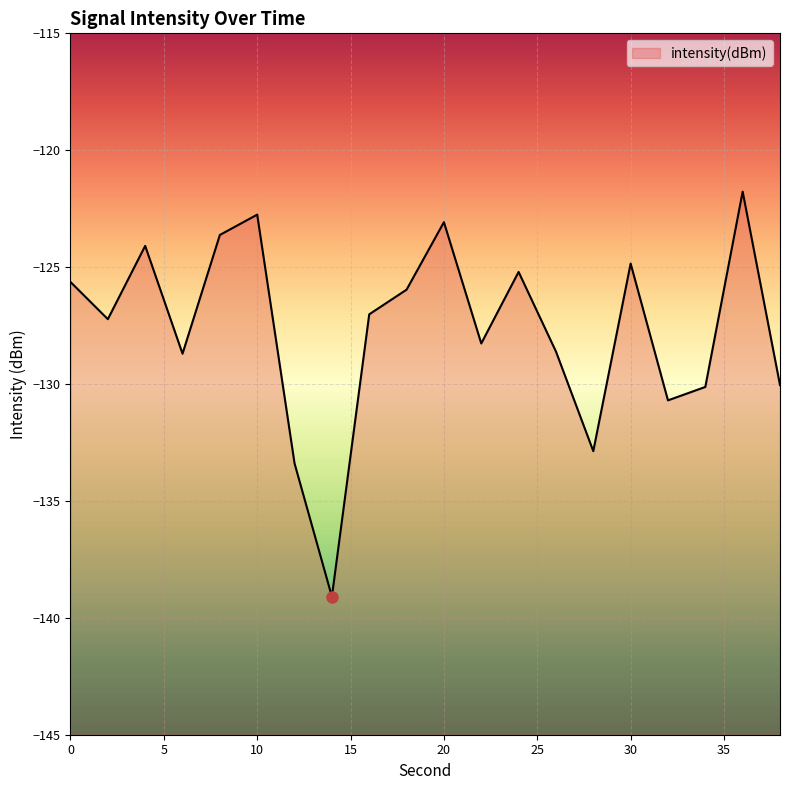

How many lines are shown in the chart?

1